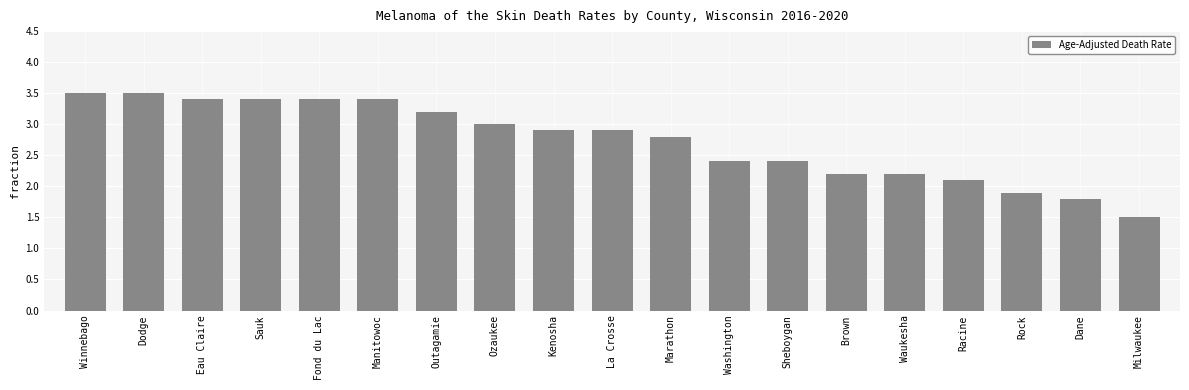

What is the maximum value shown in the chart?

3.5